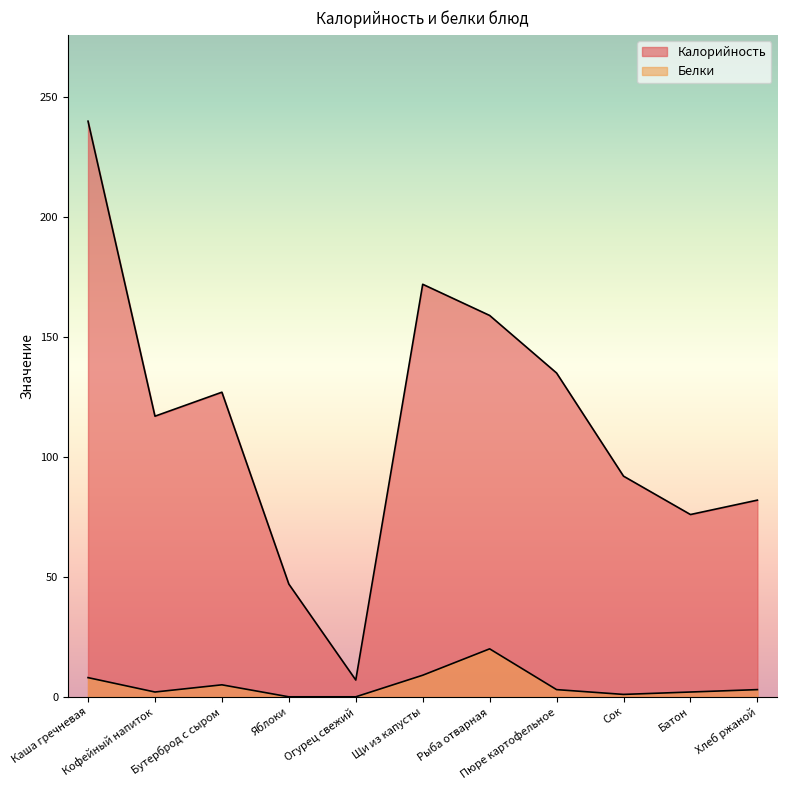

What is the difference between the maximum and second lowest values in the Калорийность series?

193